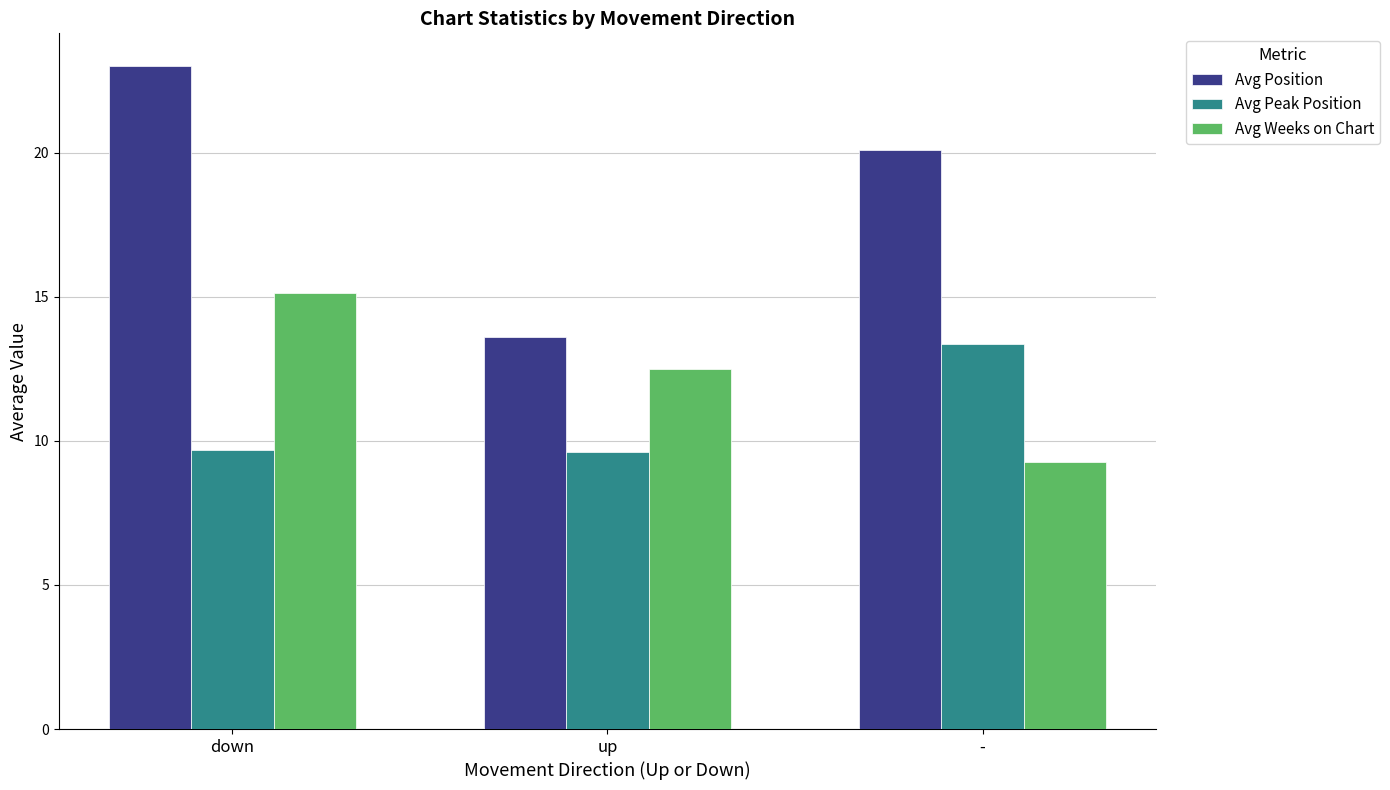

What is the value of the Avg Weeks on Chart bar at the 1st from the left?

15.2